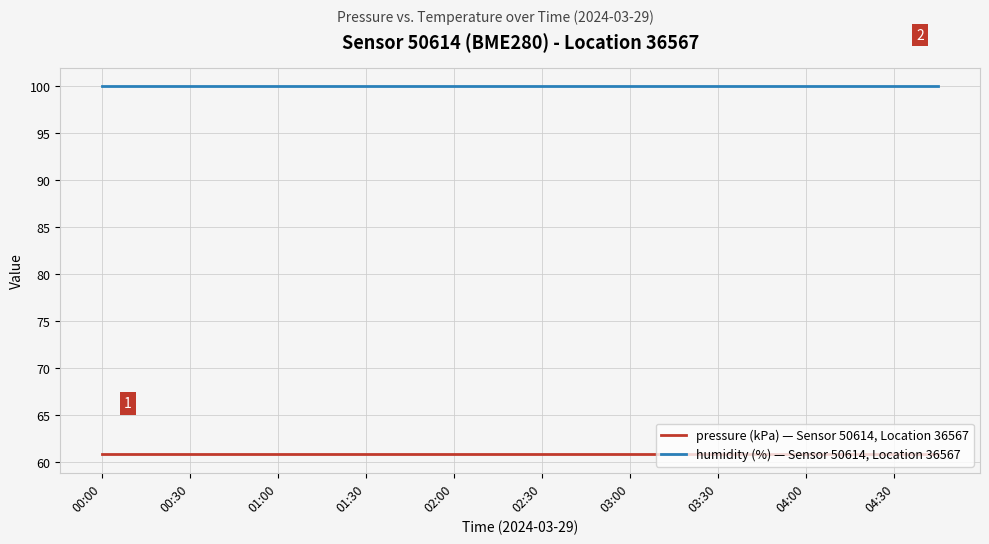

What are all the series names shown in the legend?

pressure (kPa) — Sensor 50614, Location 36567, humidity (%) — Sensor 50614, Location 36567